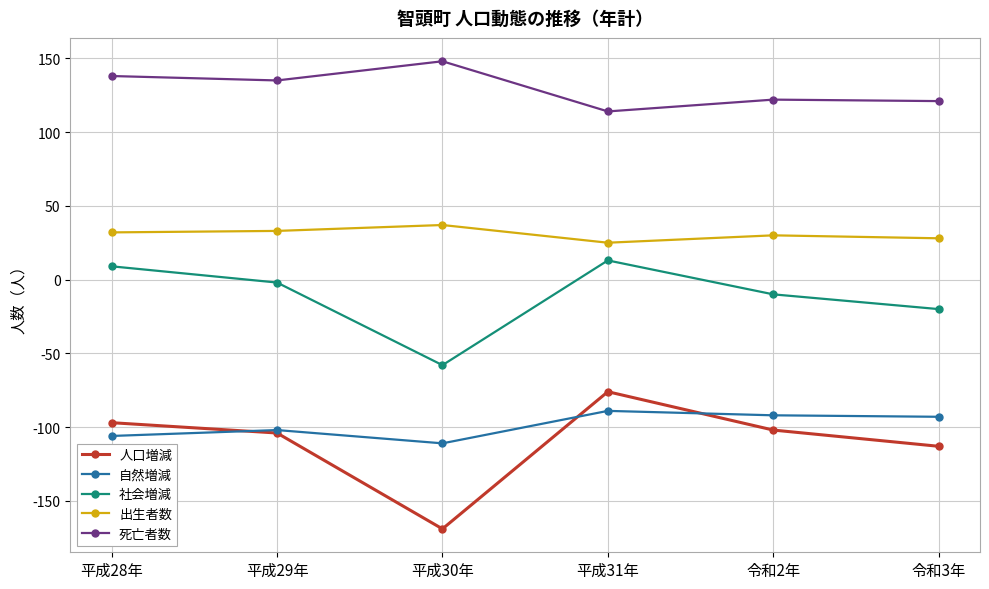

At which label is 自然増減 closest to -100?

平成29年